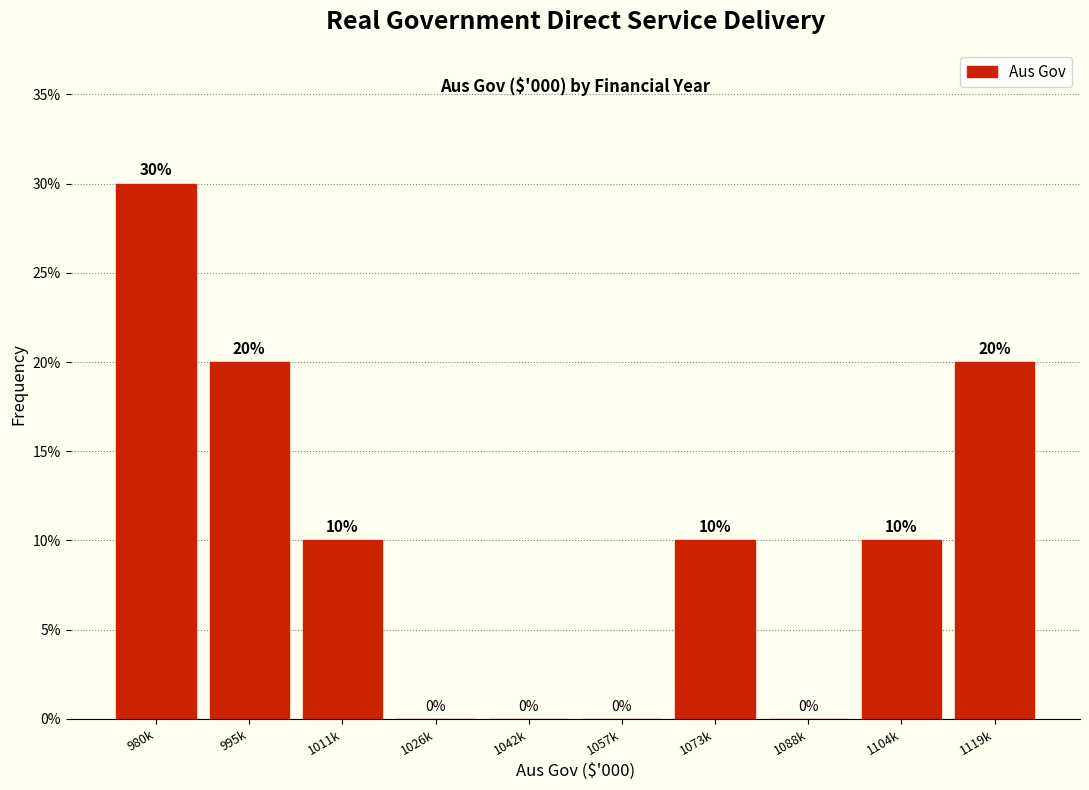

Reading left to right, transcribe all the data shown in this chart.

980k=30	995k=20	1011k=10	1026k=0	1042k=0	1057k=0	1073k=10	1088k=0	1104k=10	1119k=20